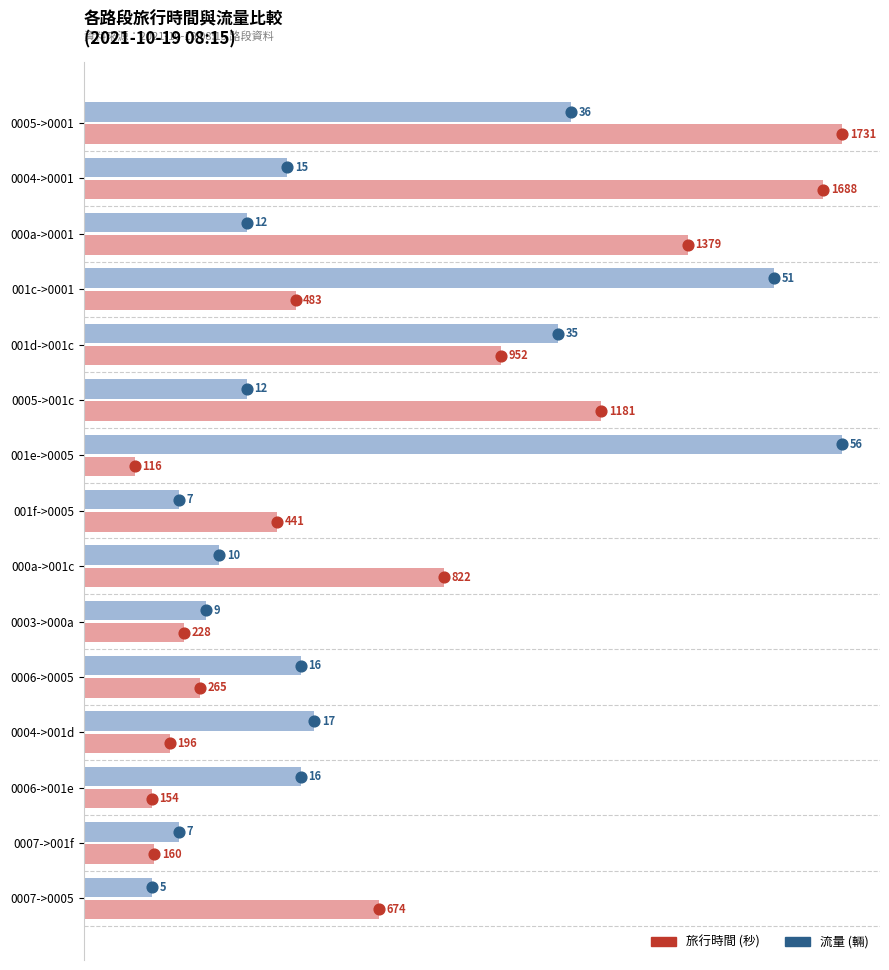

Which series has the largest total across all categories?

旅行時間 (scaled)